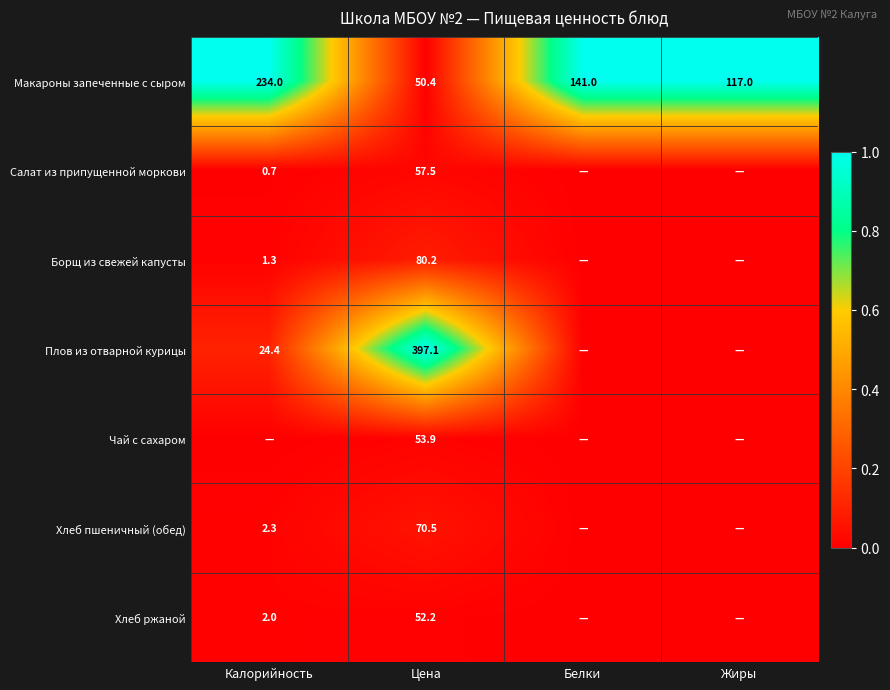

Rank the series at Цена from highest to lowest value.

Плов из отварной курицы, Борщ из свежей капусты, Хлеб пшеничный (обед), Салат из припущенной моркови, Чай с сахаром, Хлеб ржаной, Макароны запеченные с сыром